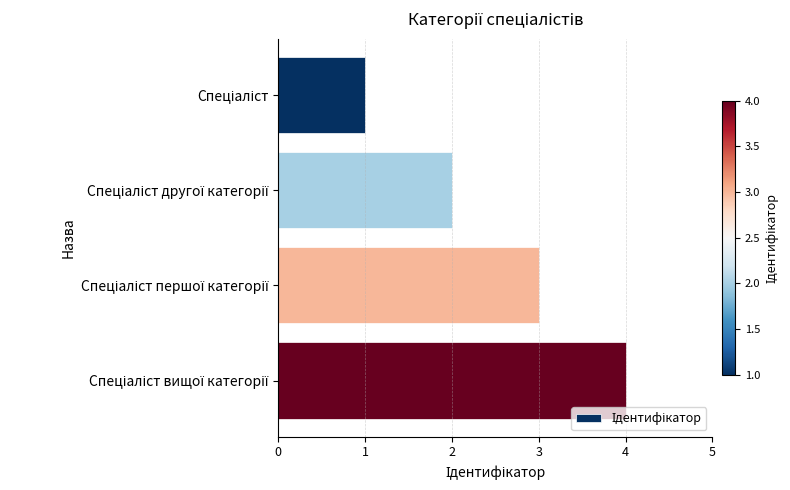

What is the sum of all values?

10